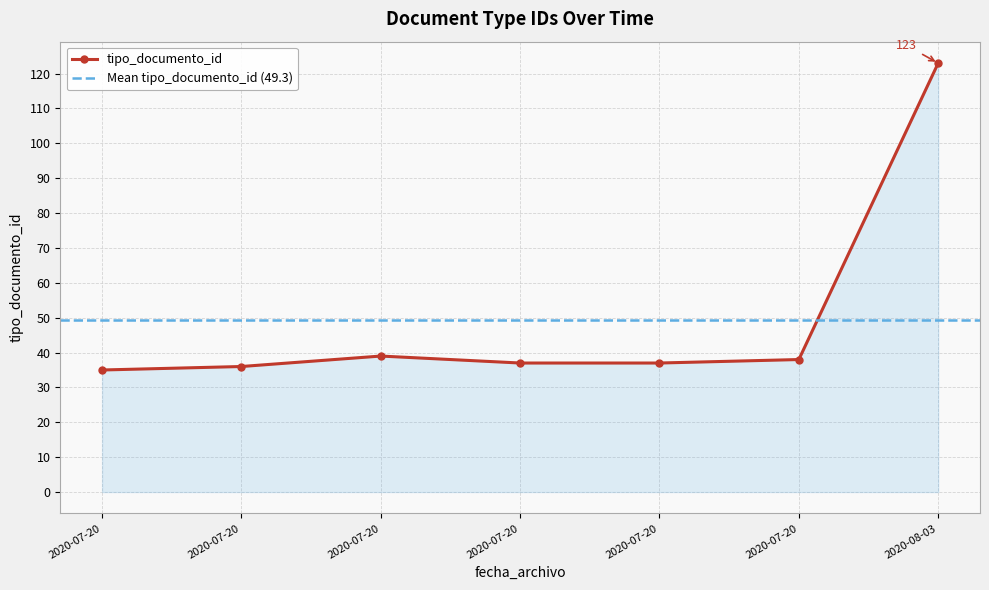

What is the difference between the maximum and minimum values?

88